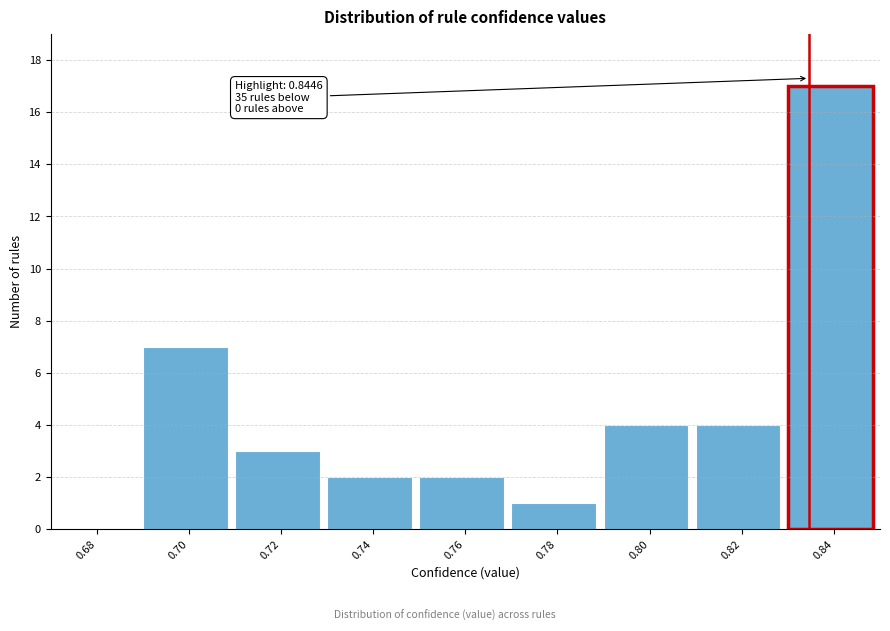

Reading left to right, what are all the values shown in this chart?

0.68=0	0.70=7	0.72=3	0.74=2	0.76=2	0.78=1	0.80=4	0.82=4	0.84=17